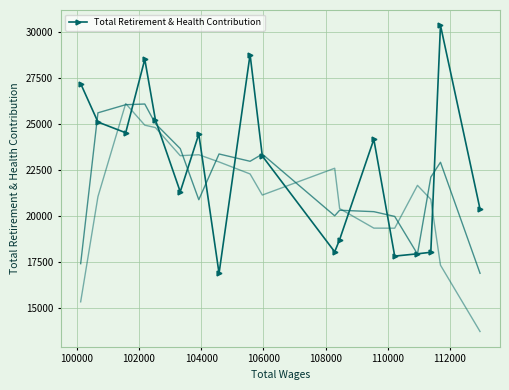

What is the minimum value shown in the chart?

16905.0